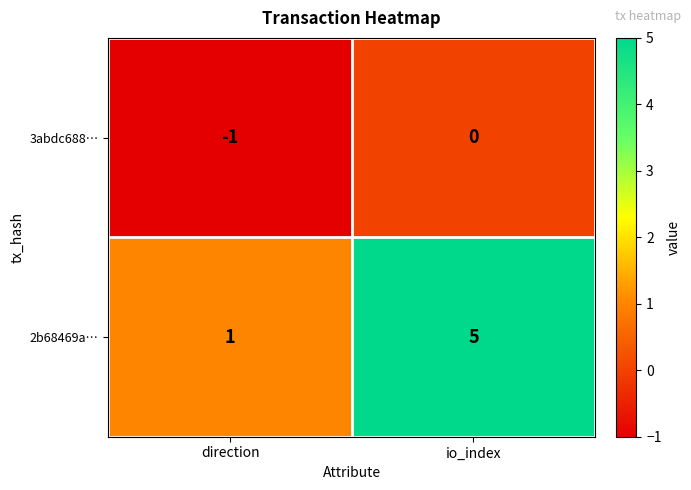

True or false: 3abdc688… has a value of 0 at io_index.

True